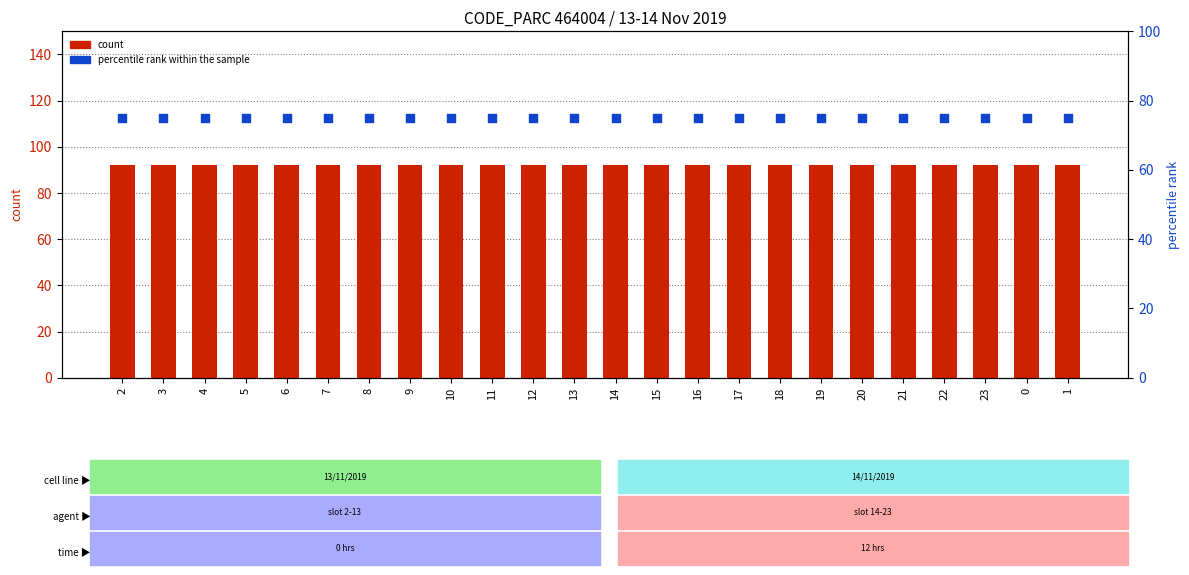

At which category is the sum across all series the highest?

2